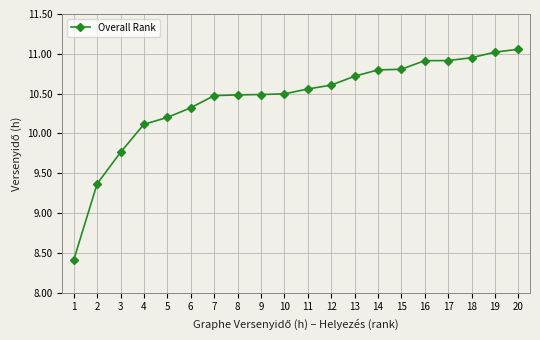

What is the value of the 7th point from the left?

10.5